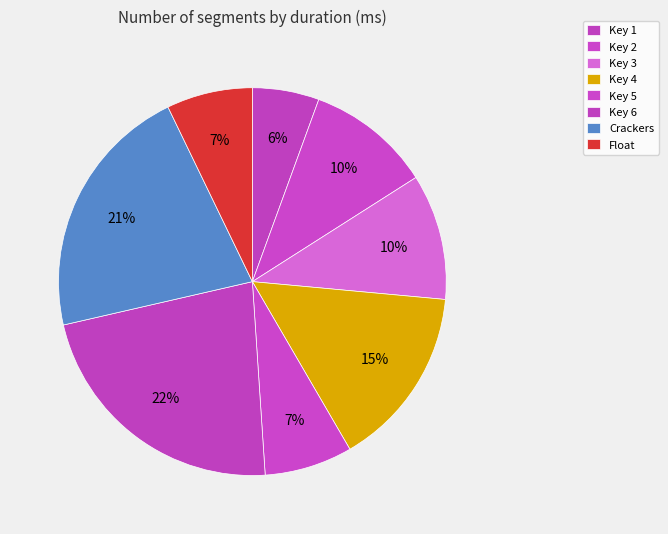

What is the largest slice in the pie chart?

Key 6